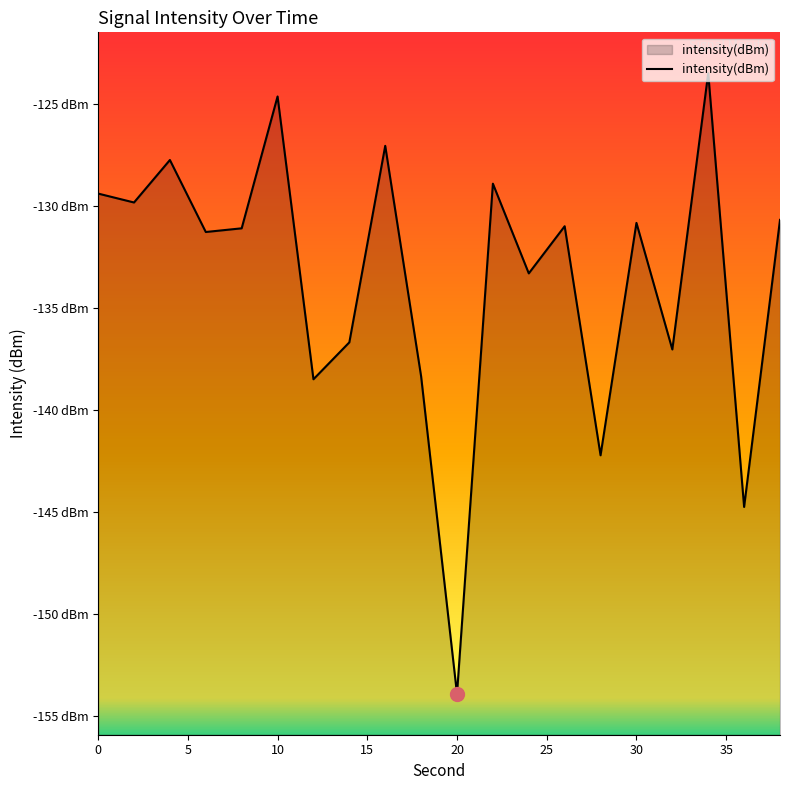

How many lines are shown in the chart?

1